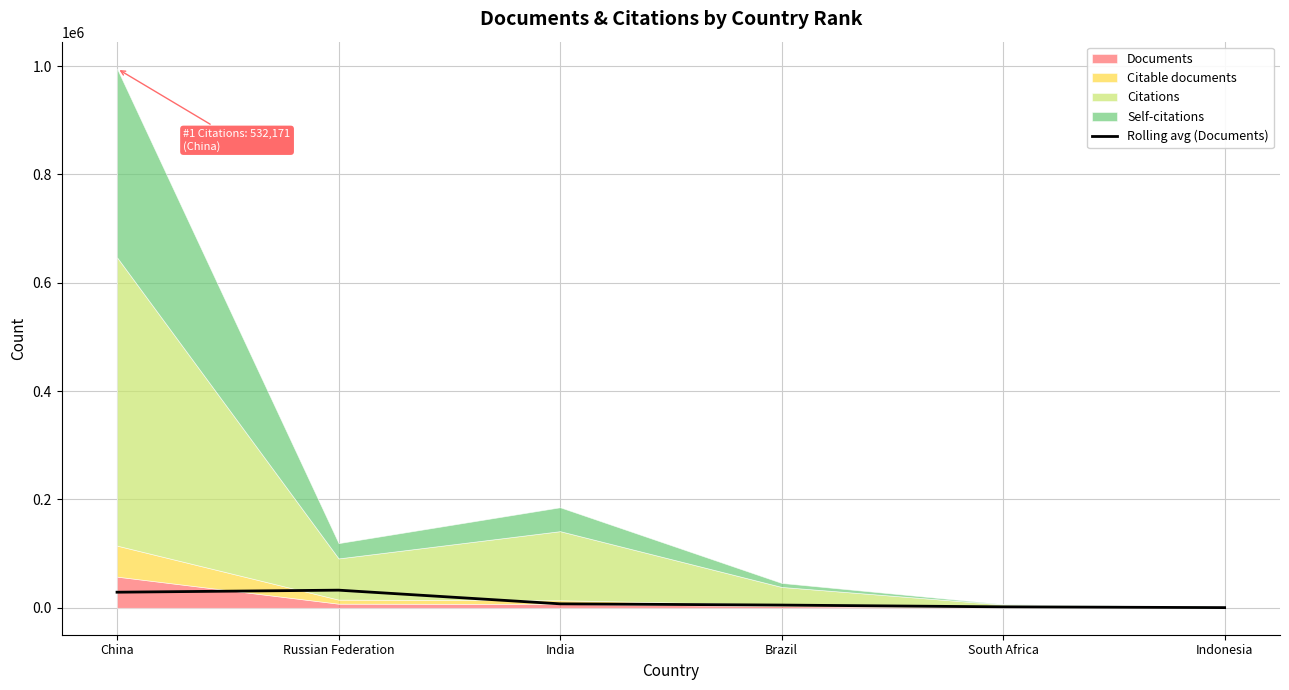

Does the chart have visible grid lines?

Yes